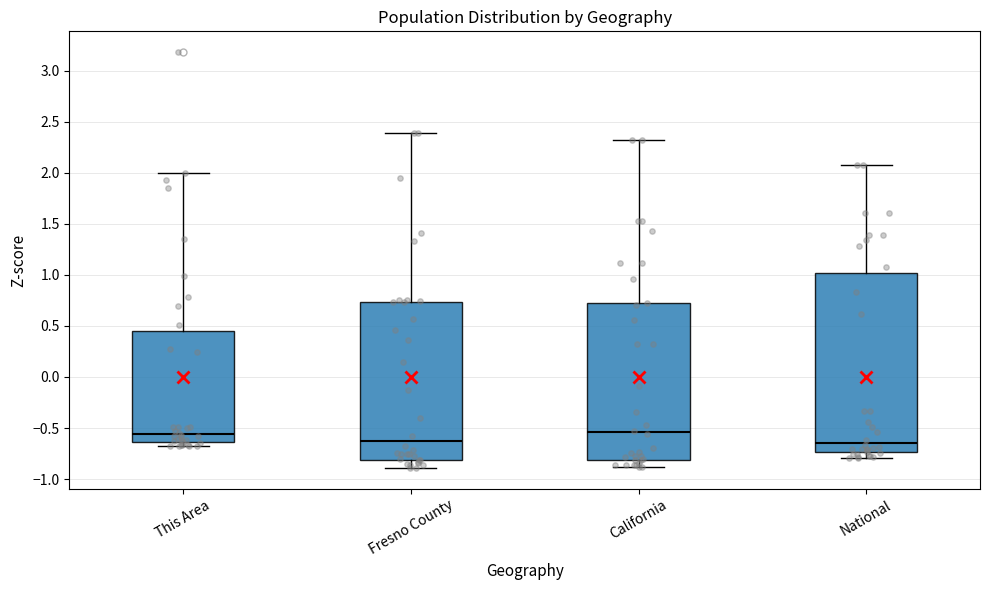

Comparing the boxes themselves (not the whiskers), which one is the tallest?

National